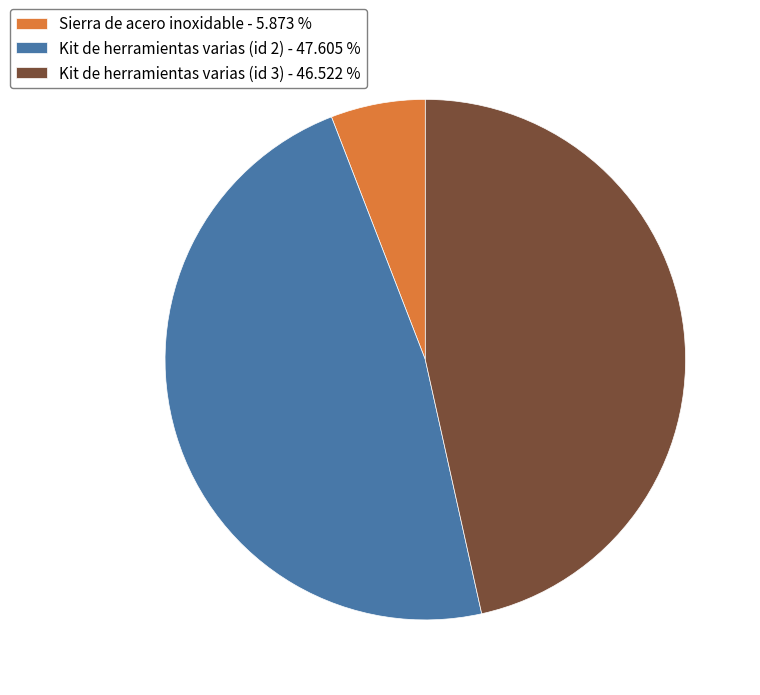

Does any single category account for the majority?

No